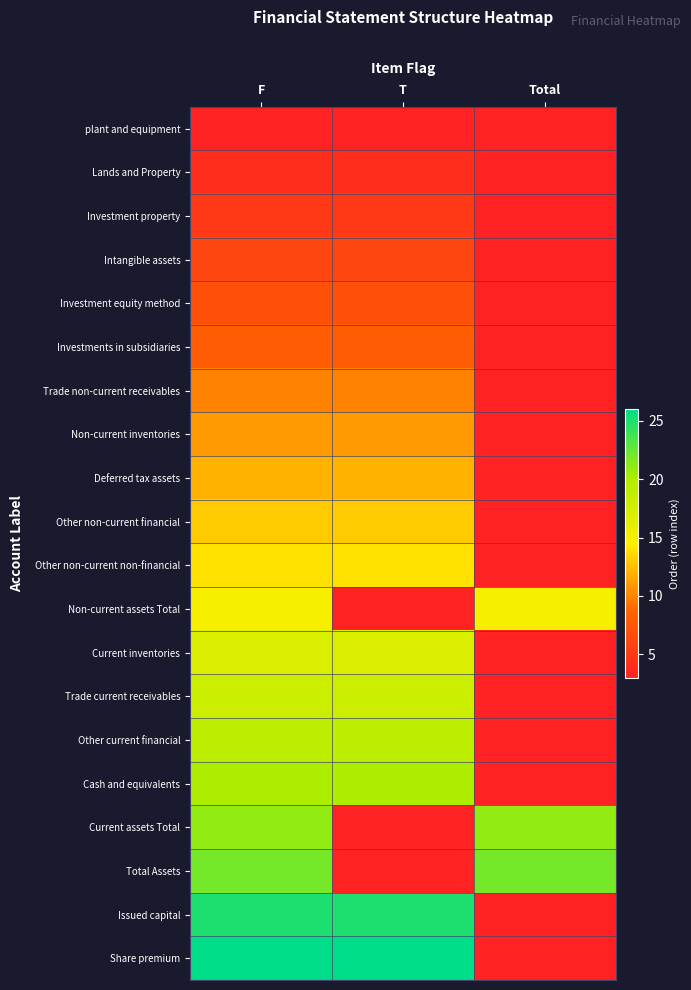

What is the spread (max minus min) of values at F?

23